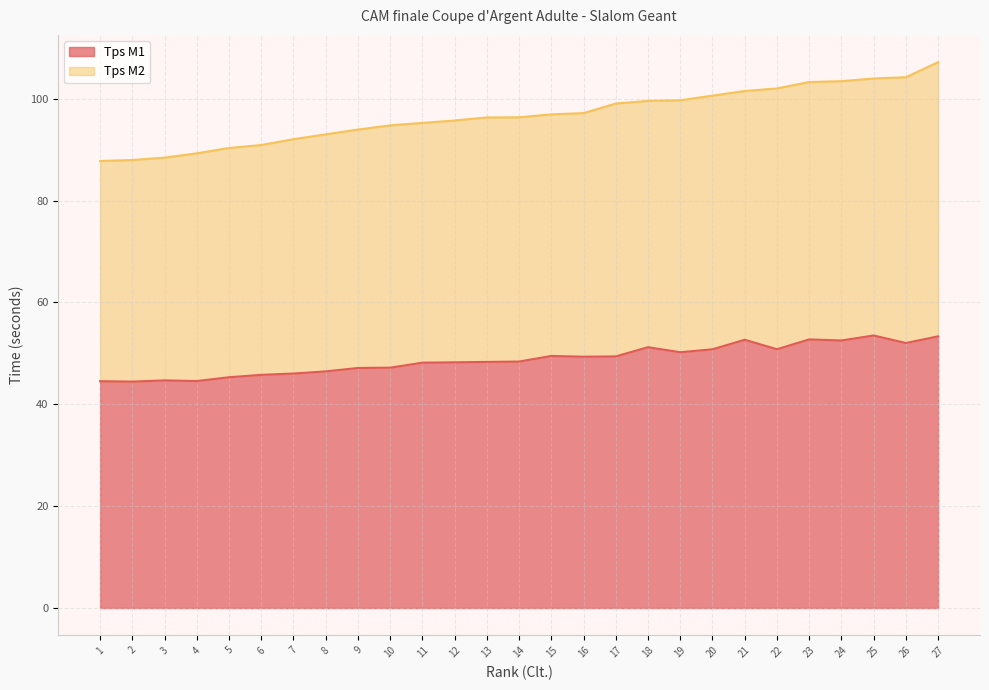

What is the sum of the values at 6 and 3?

90.5